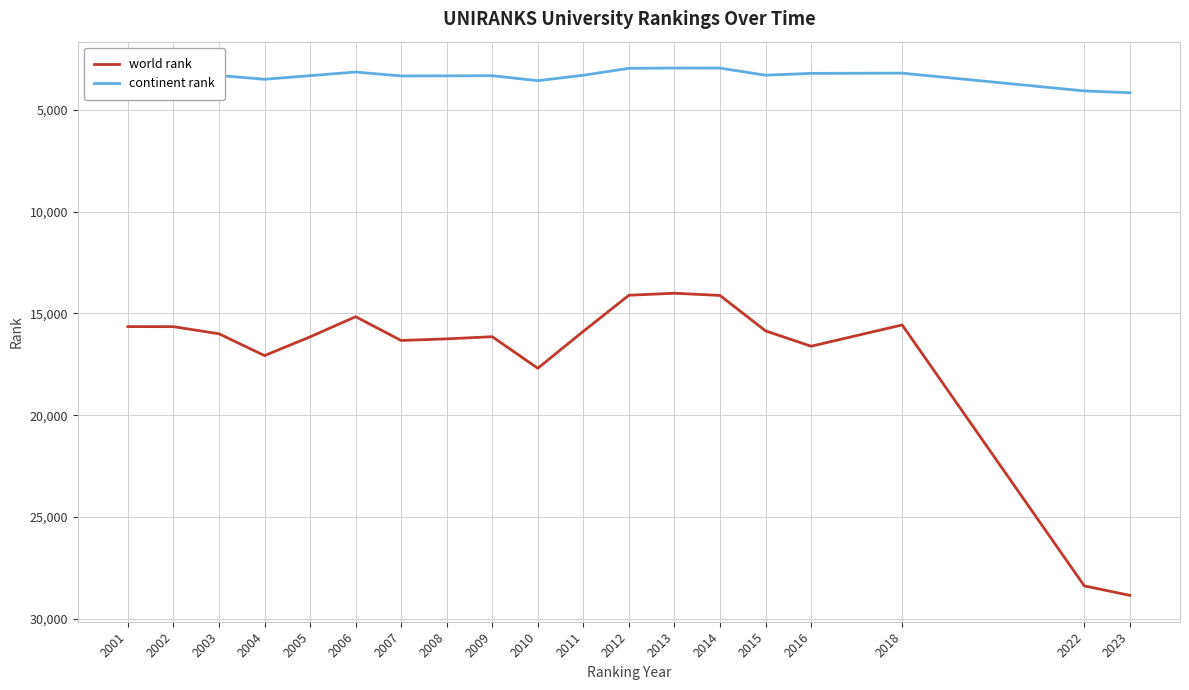

What is the maximum value shown in the chart?

28842